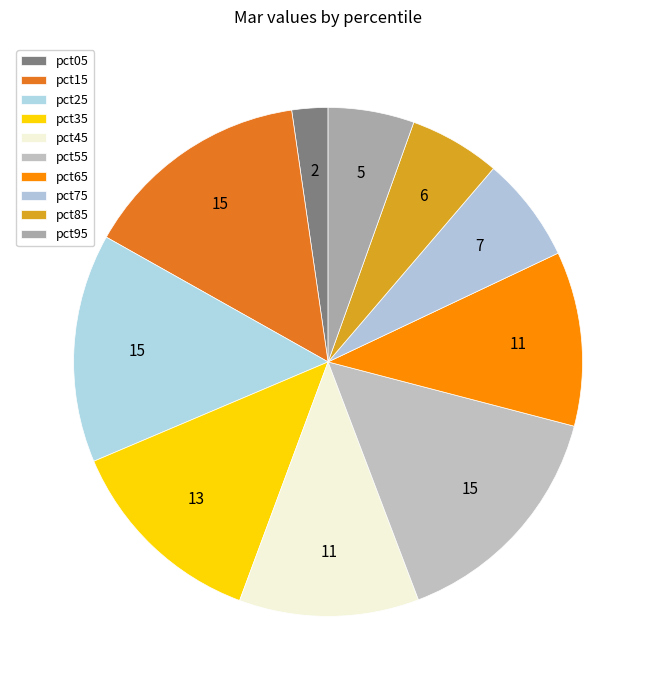

Count the number of slices in the pie.

10